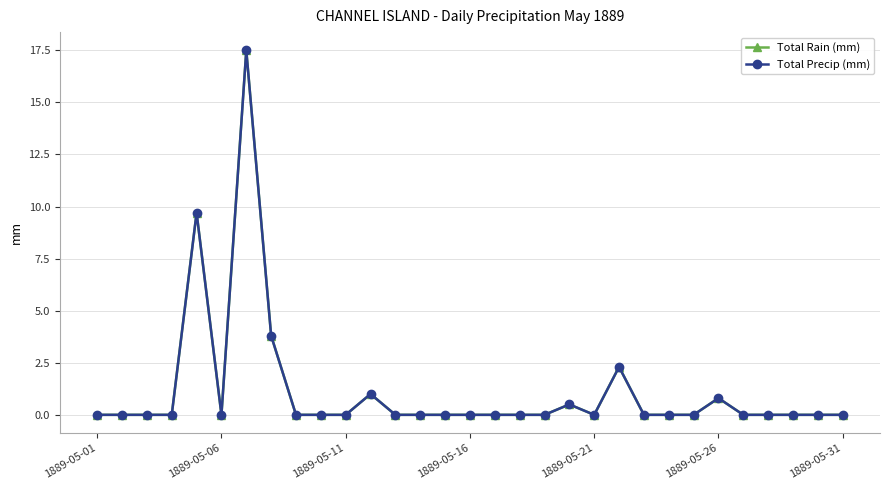

Is this an area chart (filled region under the line)?

No